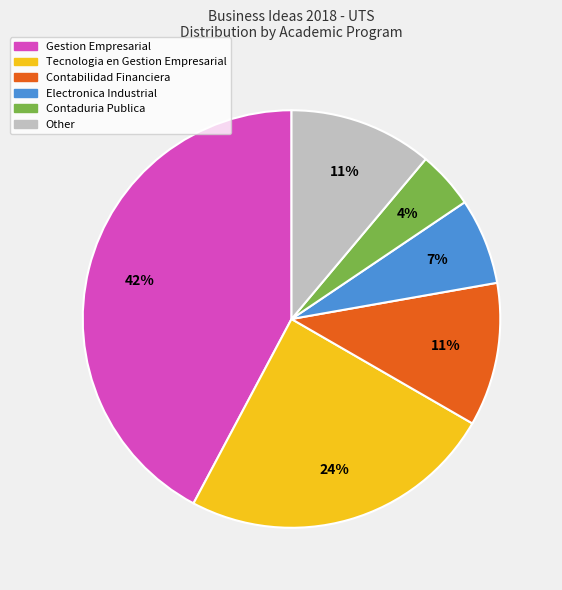

To the nearest percent, what is the combined percentage of Tecnologia en Gestion Empresarial and Electronica Industrial?

31%